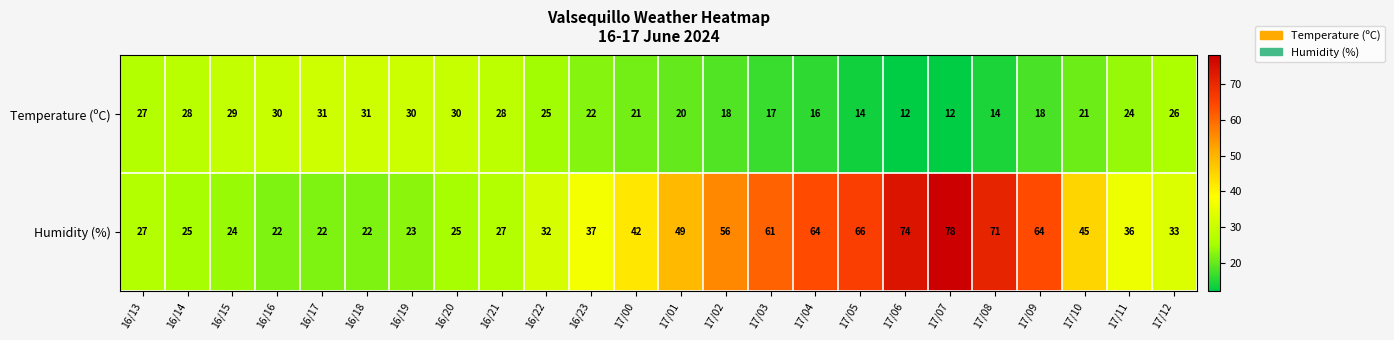

What is the difference between the Temperature (ºC) values at 17/06 and 16/14?

16